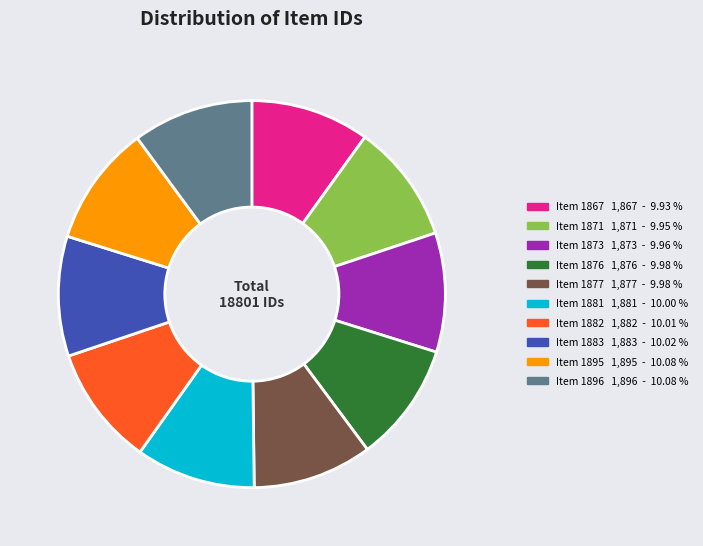

How many slices are in this pie chart?

10